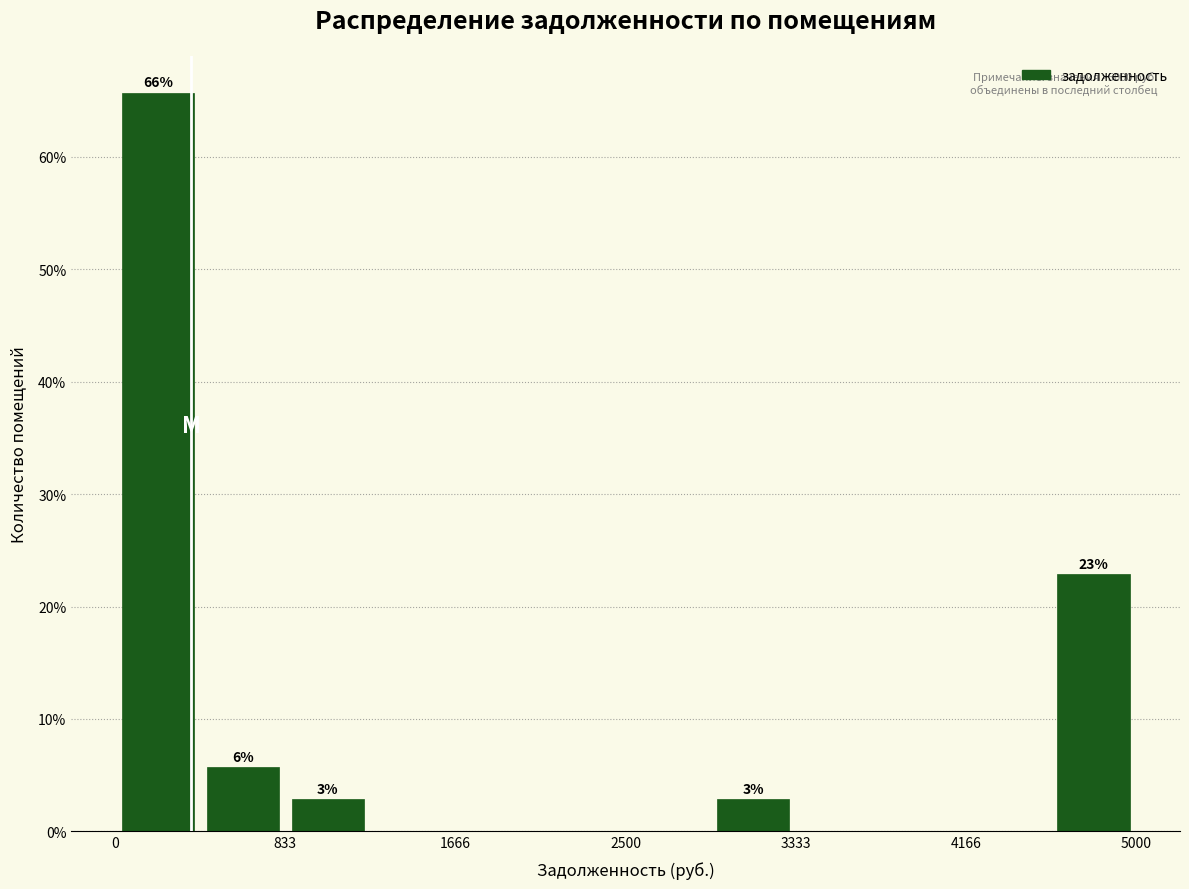

Over which range of the x-axis is the bar tallest?

0 to 400